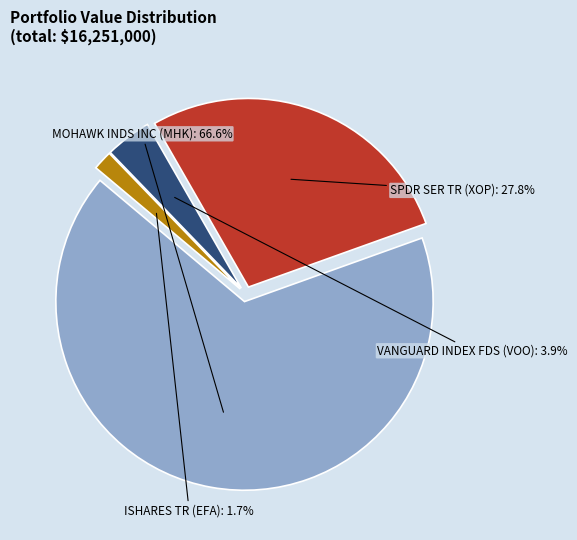

How many segments does this pie chart have?

4